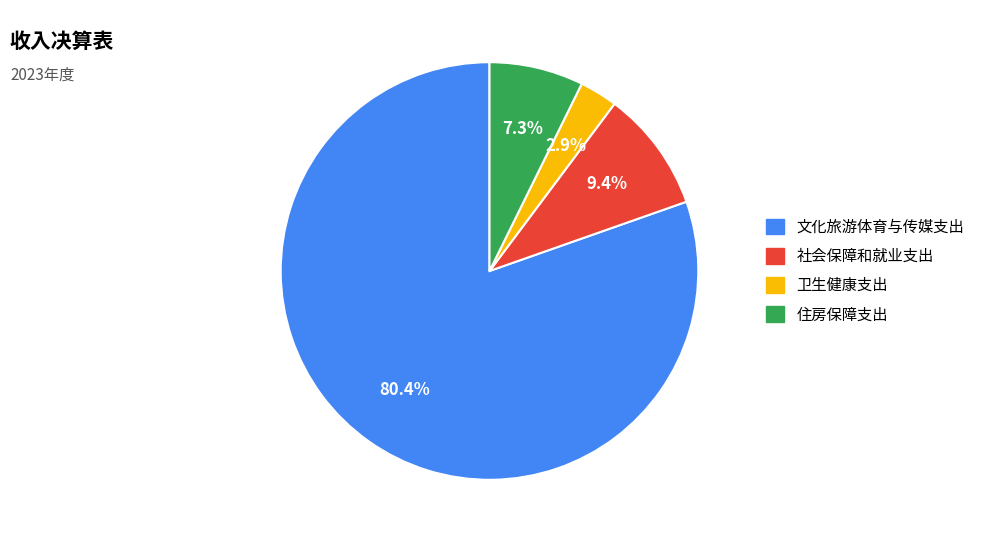

To the nearest percent, what is the combined percentage of 社会保障和就业支出 and 住房保障支出?

17%